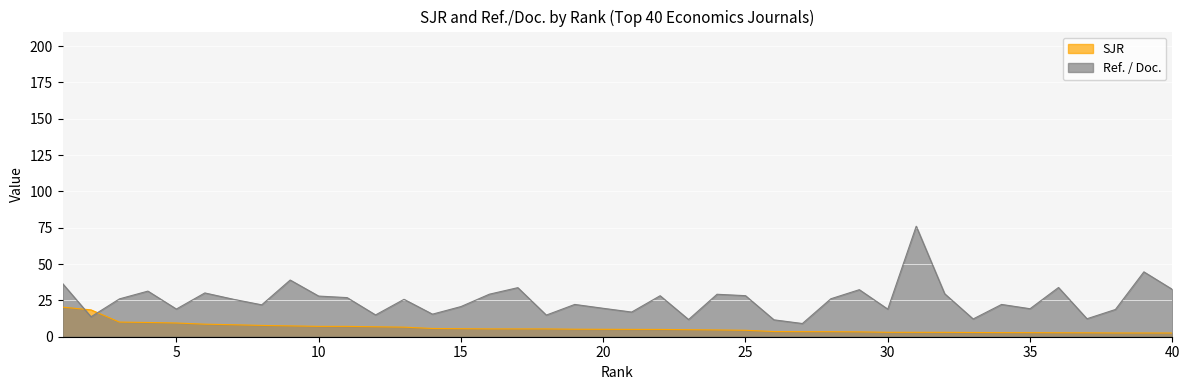

List the labels in order of SJR value, largest first.

1, 2, 3, 4, 5, 6, 7, 8, 9, 10, 11, 12, 13, 14, 15, 16, 17, 18, 19, 20, 21, 22, 23, 24, 25, 26, 27, 28, 29, 30, 31, 32, 33, 34, 35, 36, 37, 38, 39, 40